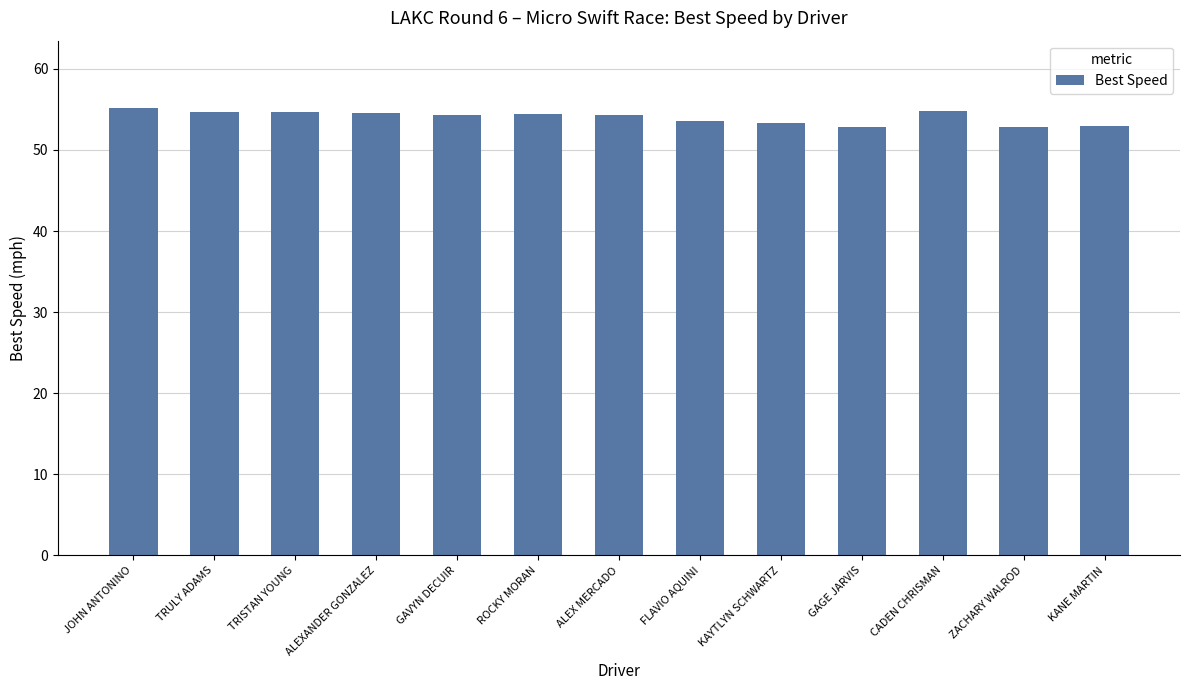

Does the chart contain any negative values?

No